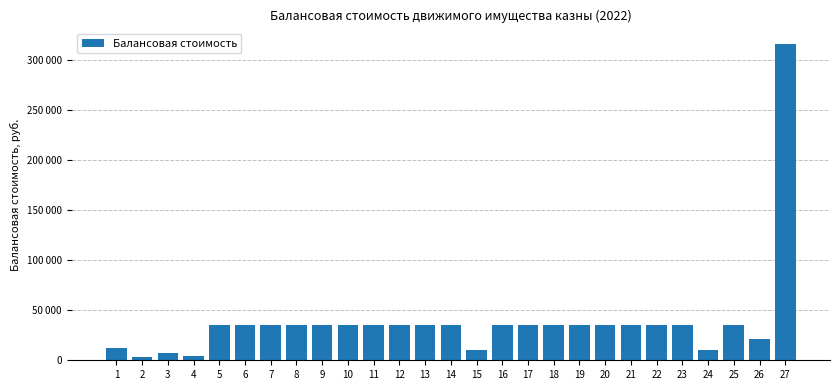

Which has a higher value, 5 or 18?

5